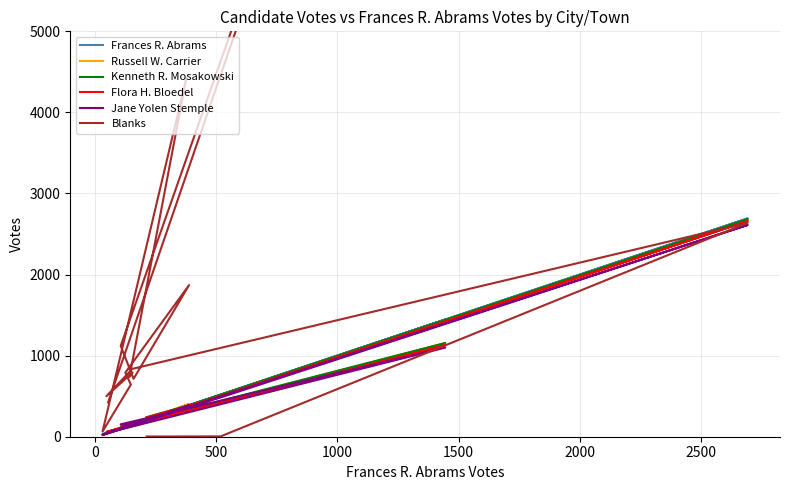

True or false: Flora H. Bloedel has a value of 357 at −500.

False